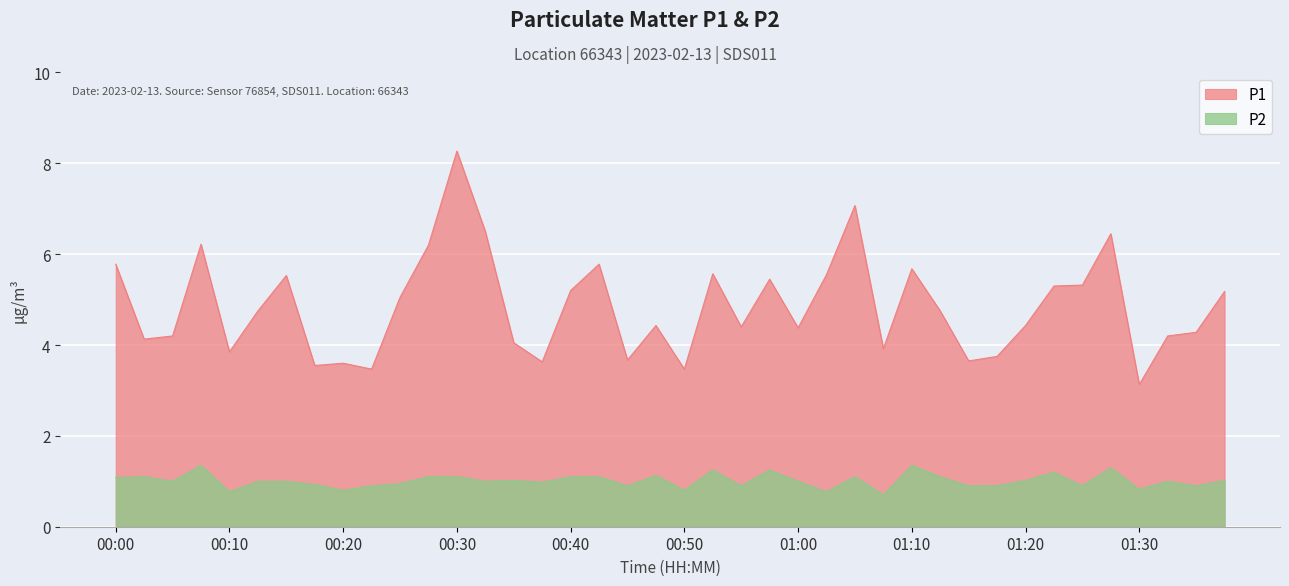

What is the value of the P2 point at the 4th from the left?

1.4